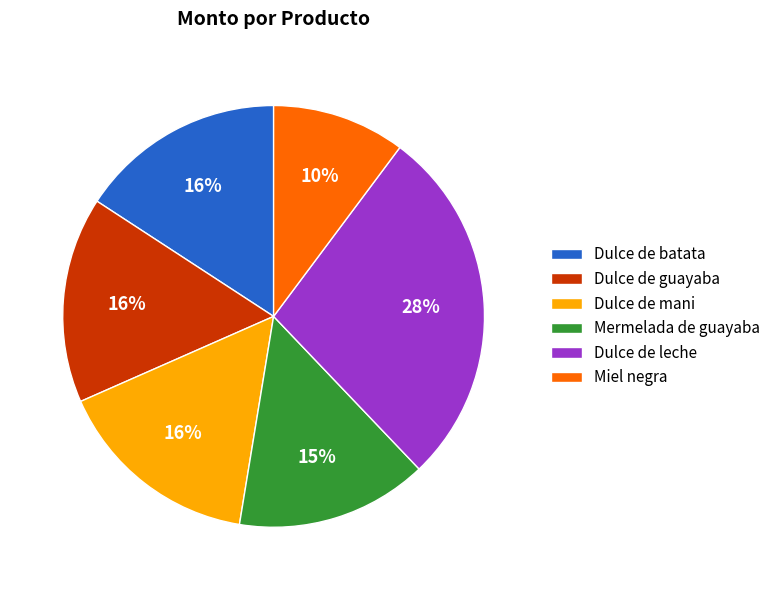

Count the number of slices in the pie.

6